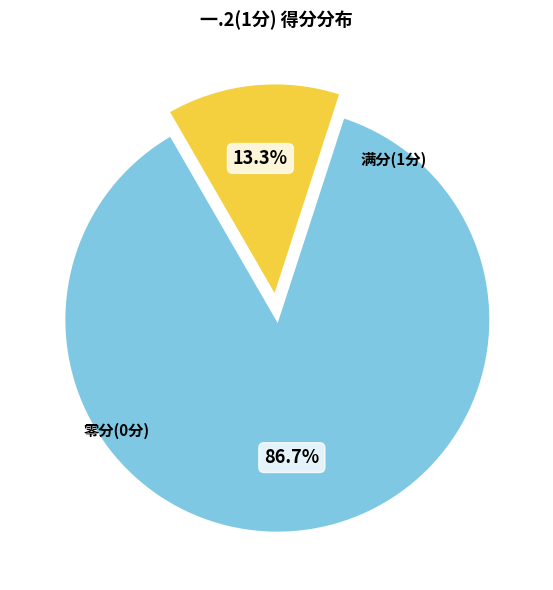

Is there any slice that represents more than half of the pie?

Yes